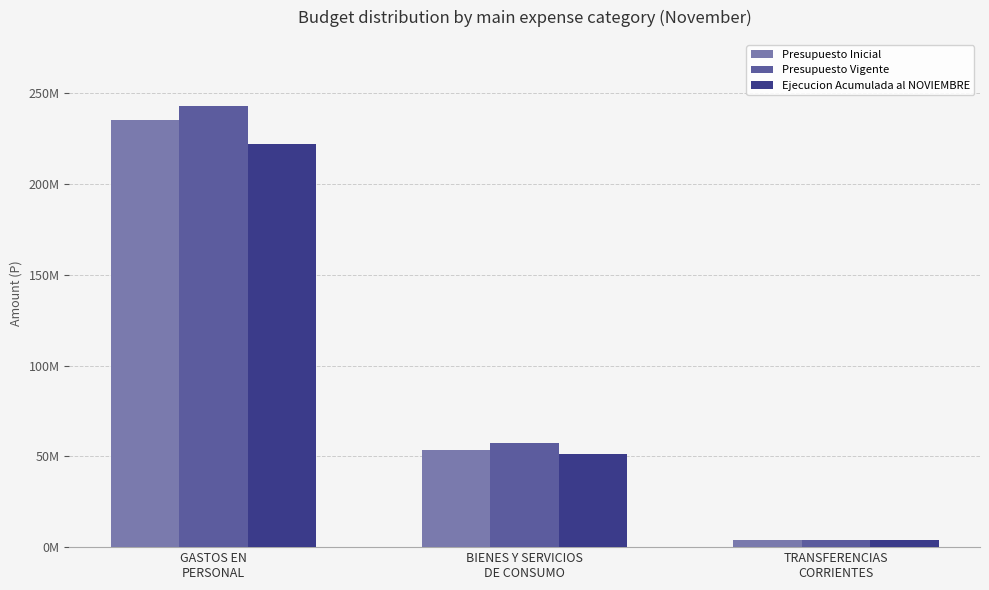

What is the label of the 1st bar from the right?

TRANSFERENCIAS
CORRIENTES